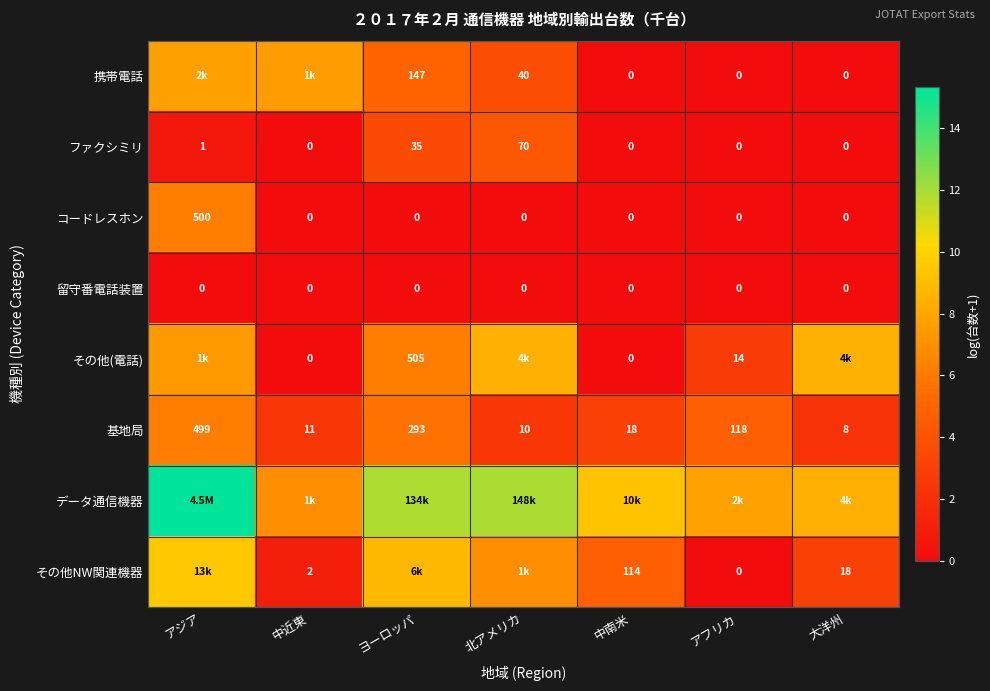

Which category has the lowest value in the 基地局 series?

大洋州